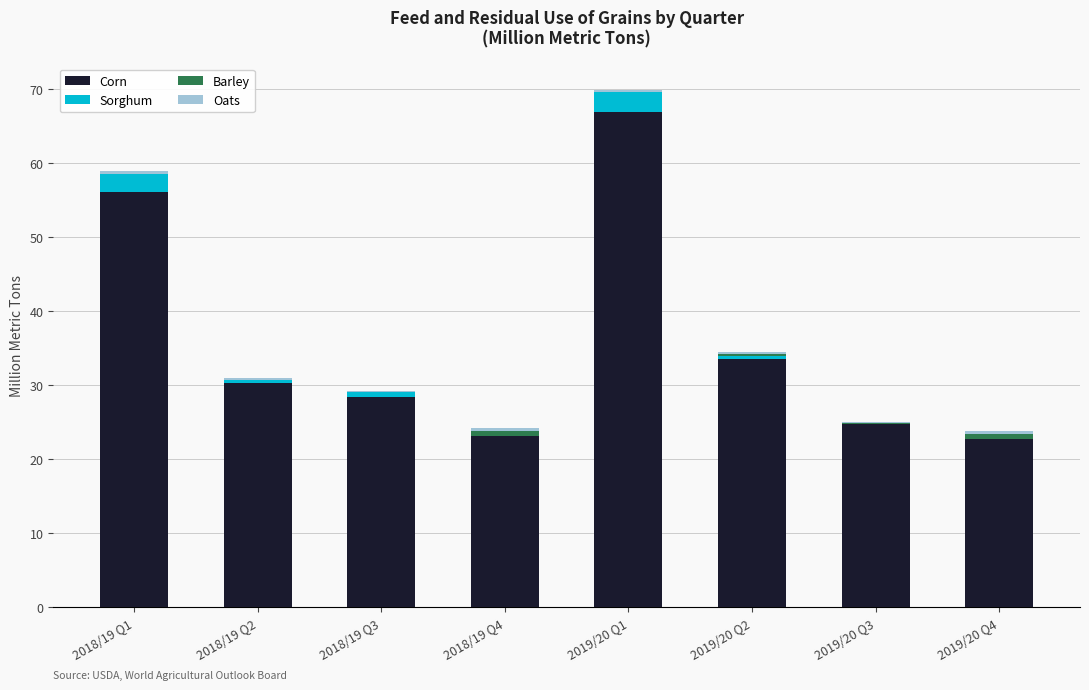

Where is Corn nearest to the value 44?

2019/20 Q2